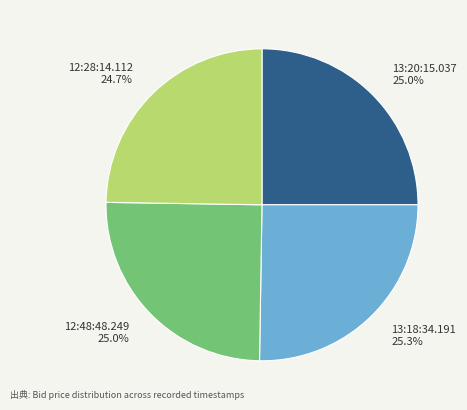

Is it true that 13:20:15.037 is 15% of the pie?

False